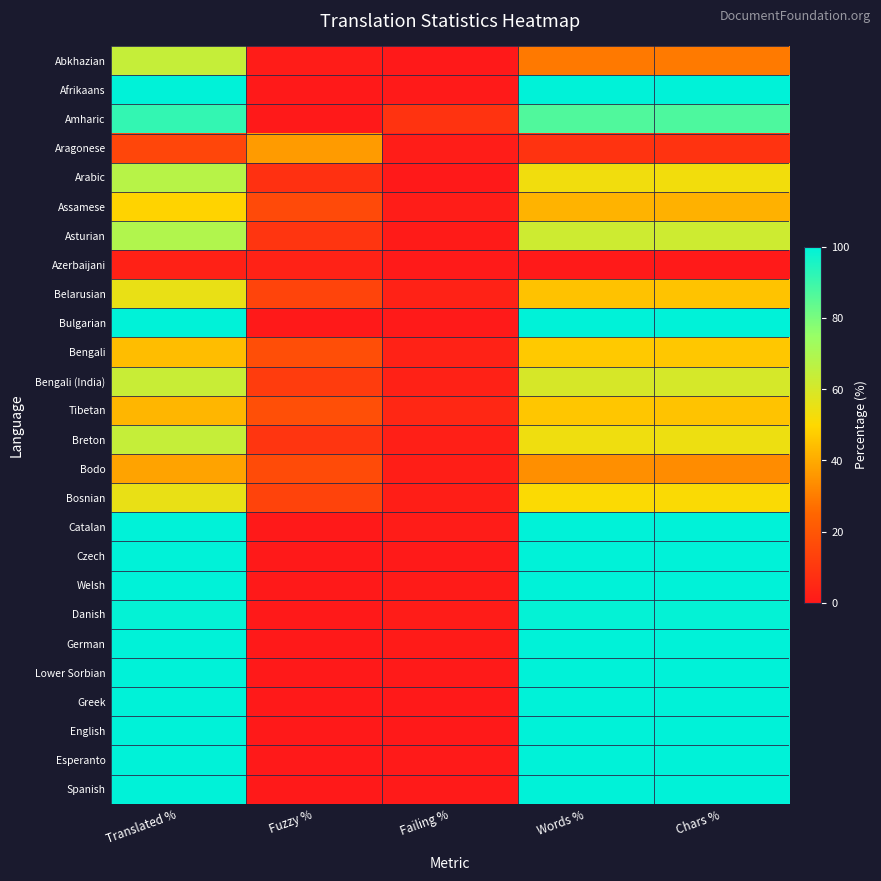

Between Fuzzy % and Chars %, which is larger?

Chars %